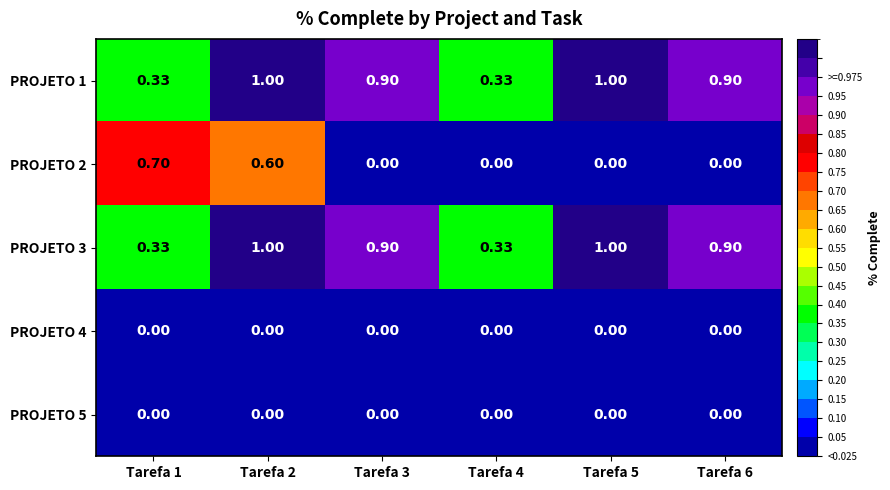

Which series changed the most between Tarefa 2 and Tarefa 5?

PROJETO 2